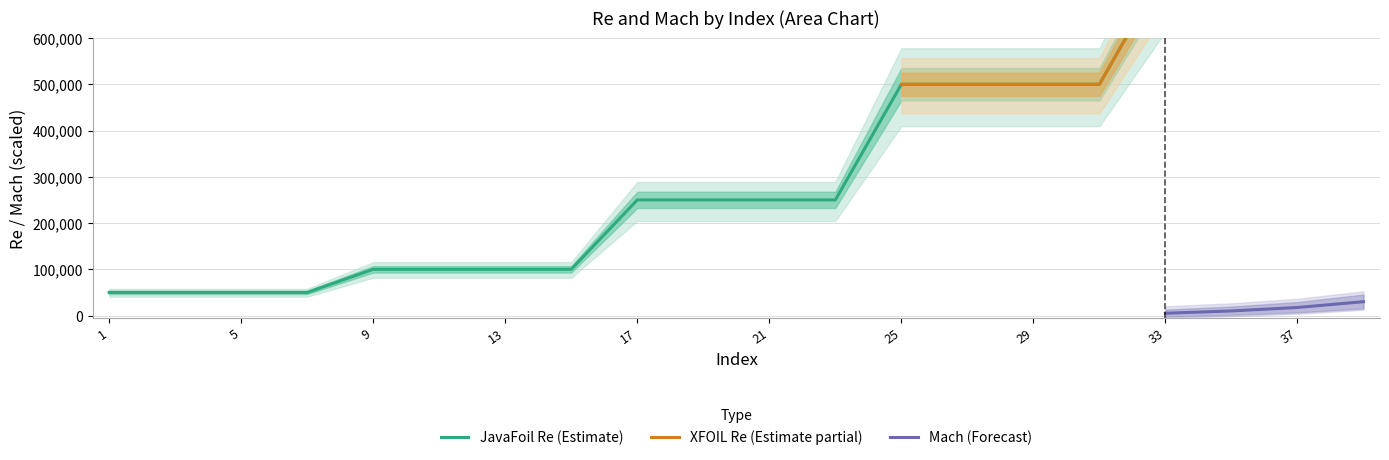

True or false: Mach (Forecast) has more than 2 interior local peaks.

False